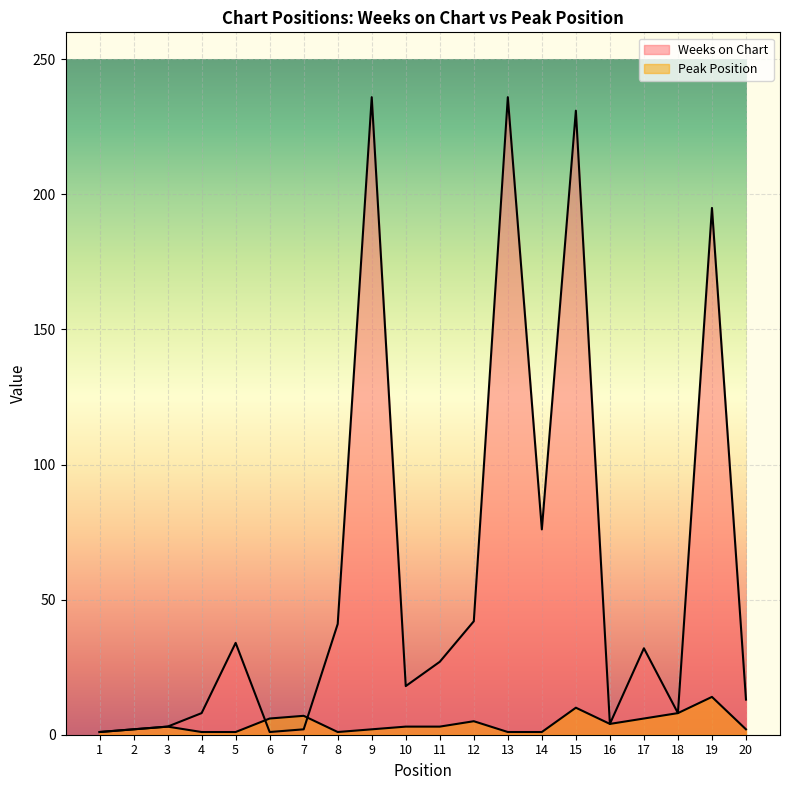

Where do Peak Position and Weeks on Chart first cross each other?

5 and 6